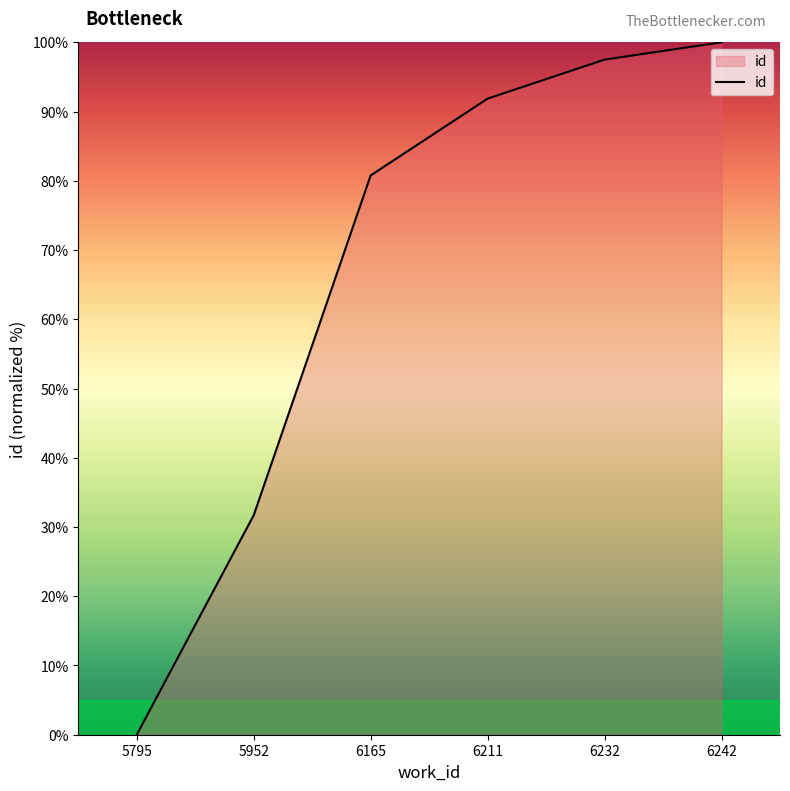

True or false: there are more than 2 points higher than both neighbors.

False